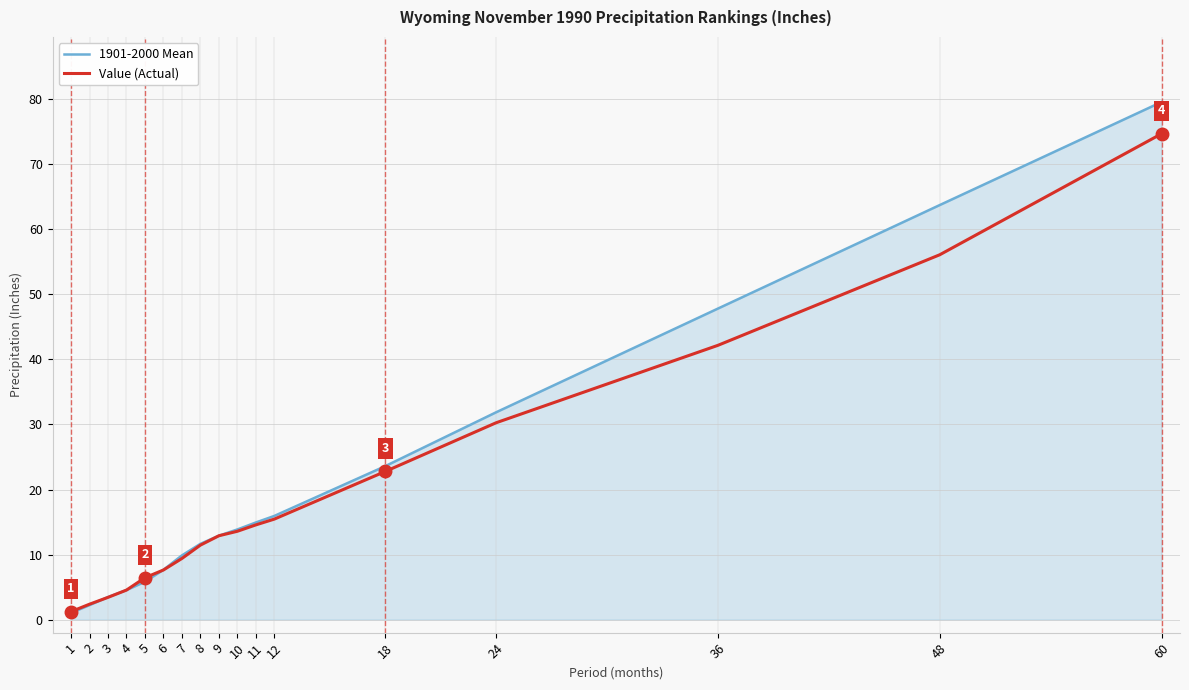

What is the greatest value displayed?

79.6